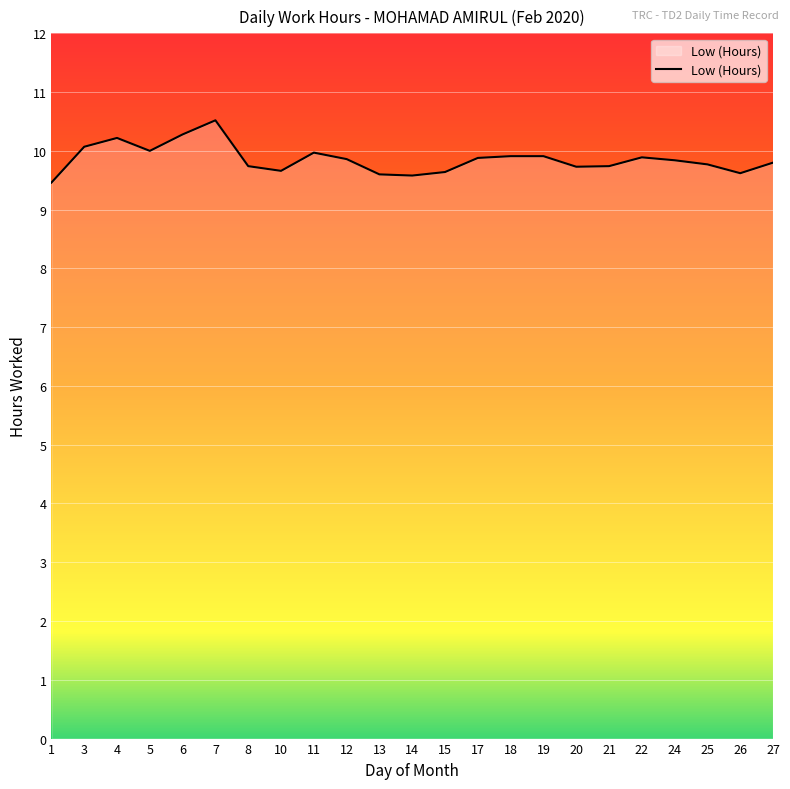

Is it true that the value at 1 is 3.2?

False